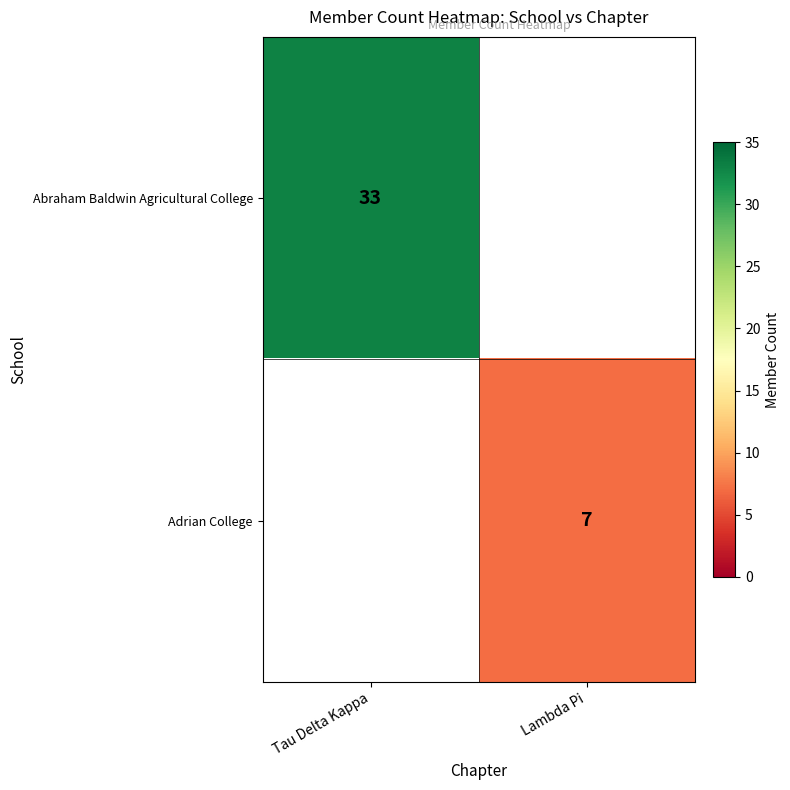

Is it true that Abraham Baldwin Agricultural College equals 33 at Tau Delta Kappa?

True